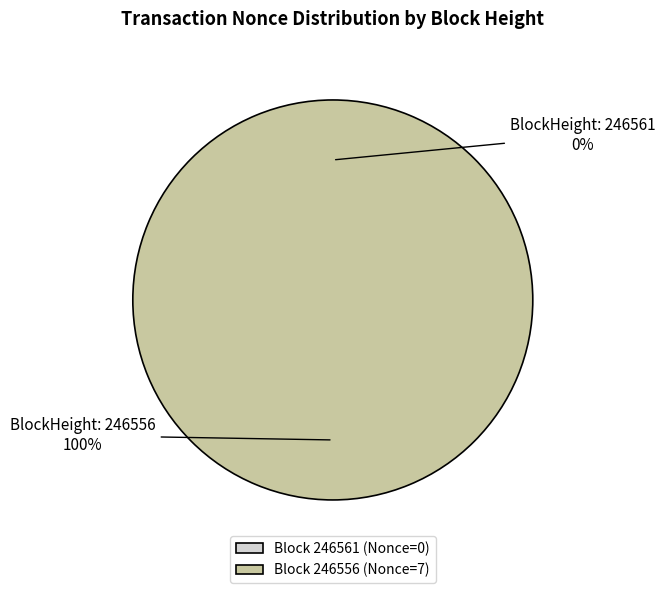

Count the number of slices in the pie.

2